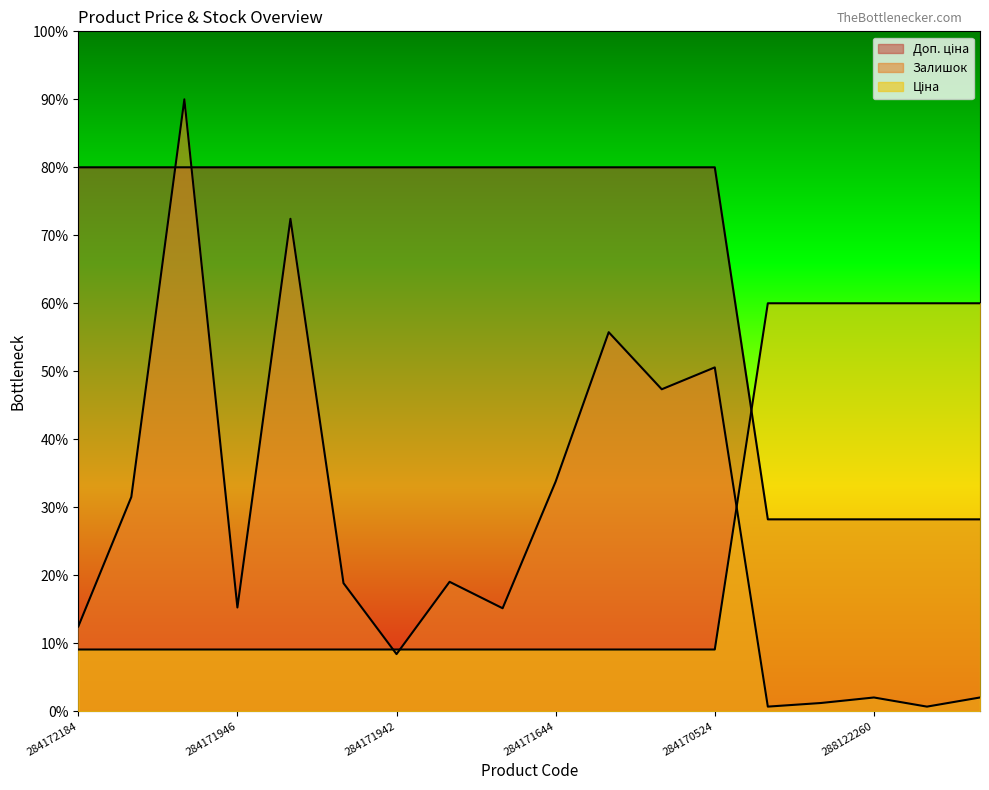

Which series changed the most between 284171942 and 288122258?

Ціна